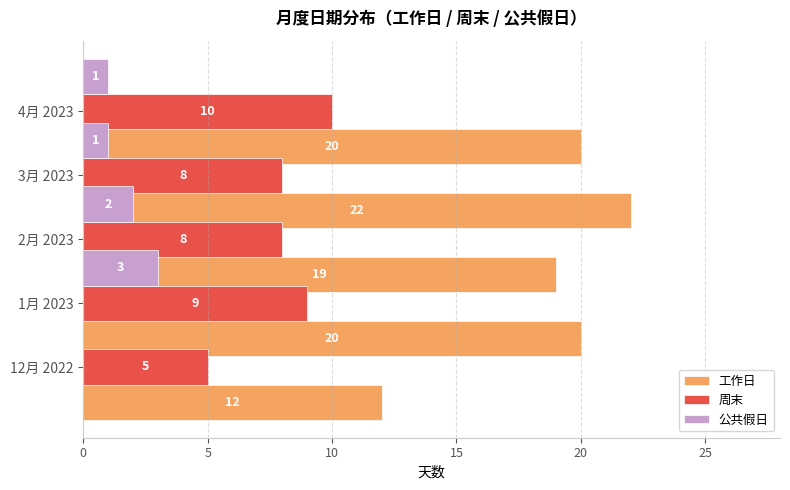

Are the bars horizontal?

Yes